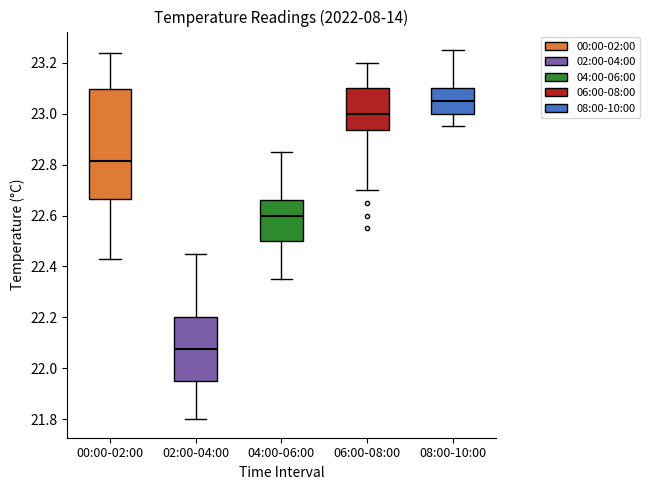

Where does the upper whisker of the box for 06:00-08:00 end on the y-axis? The values are not printed on the chart, so give them approximately, as read against the axis.

23.20